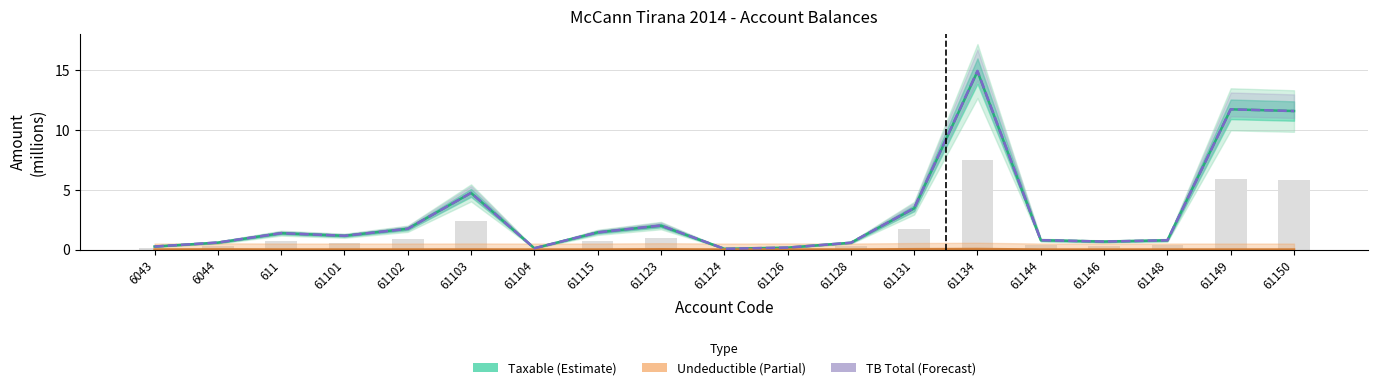

What is the sum of the Taxable (Estimate) values at 61126 and 61102?

1.9